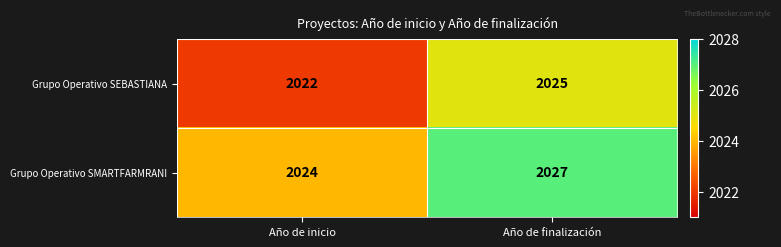

What is the spread (max minus min) of values at Año de finalización?

2